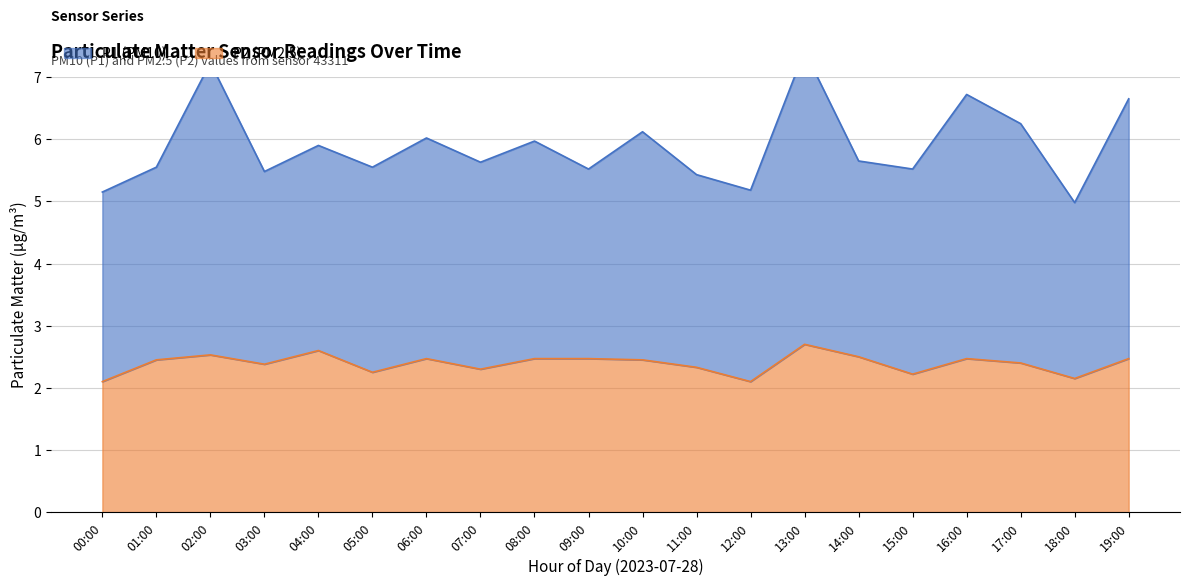

What are all the series names shown in the legend?

P1, P2